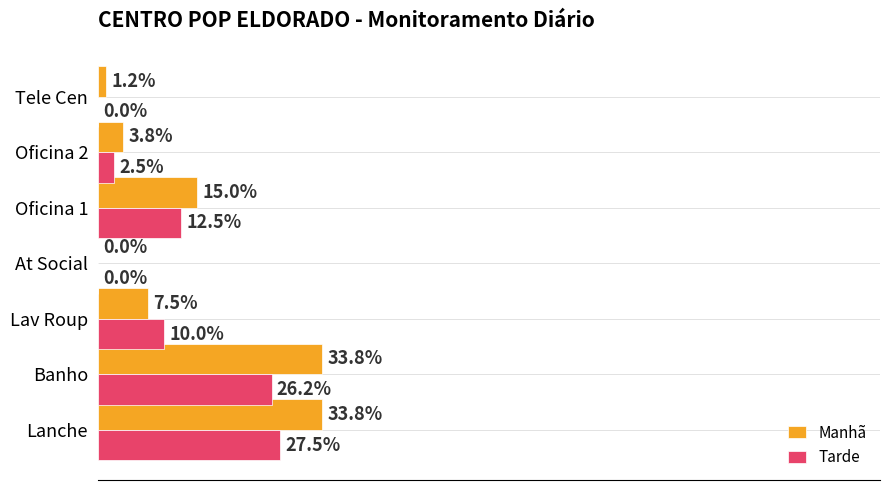

At which category is the sum across all series the highest?

Lanche